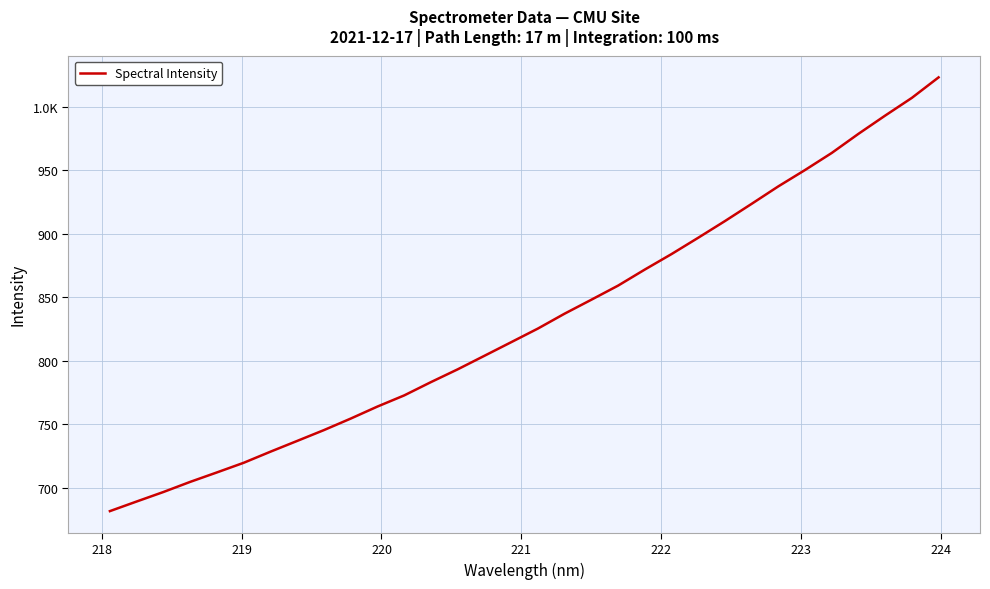

What is the difference between the maximum and minimum values?

341.5